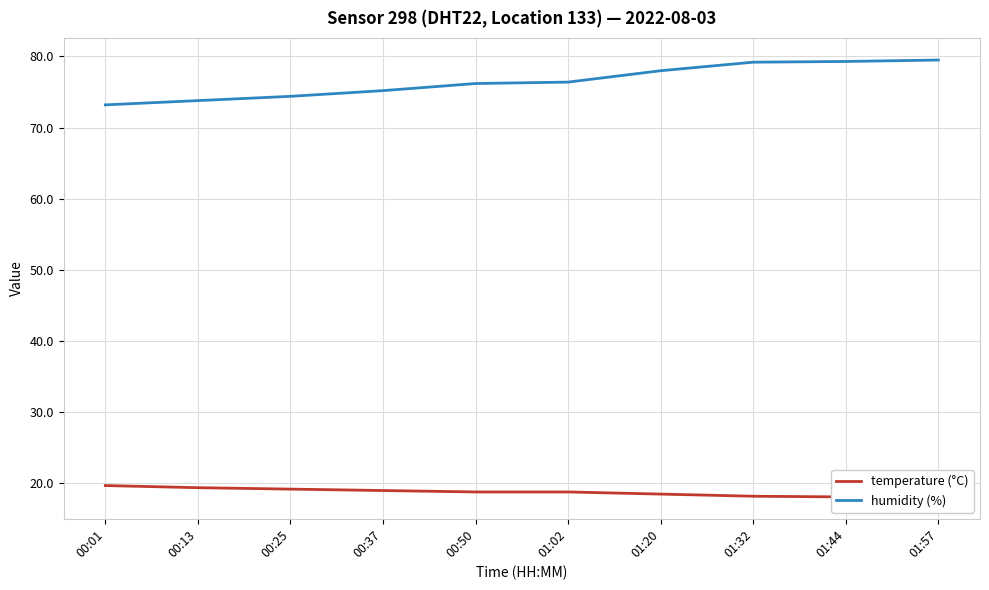

What is the sum of all temperature (°C) values?

187.8